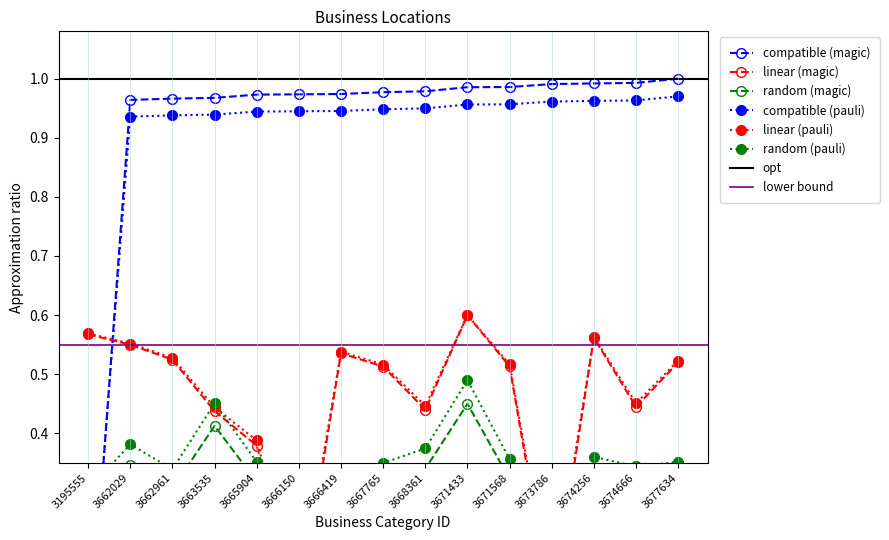

What is the difference between the highest and lowest values at 3671433?

0.5